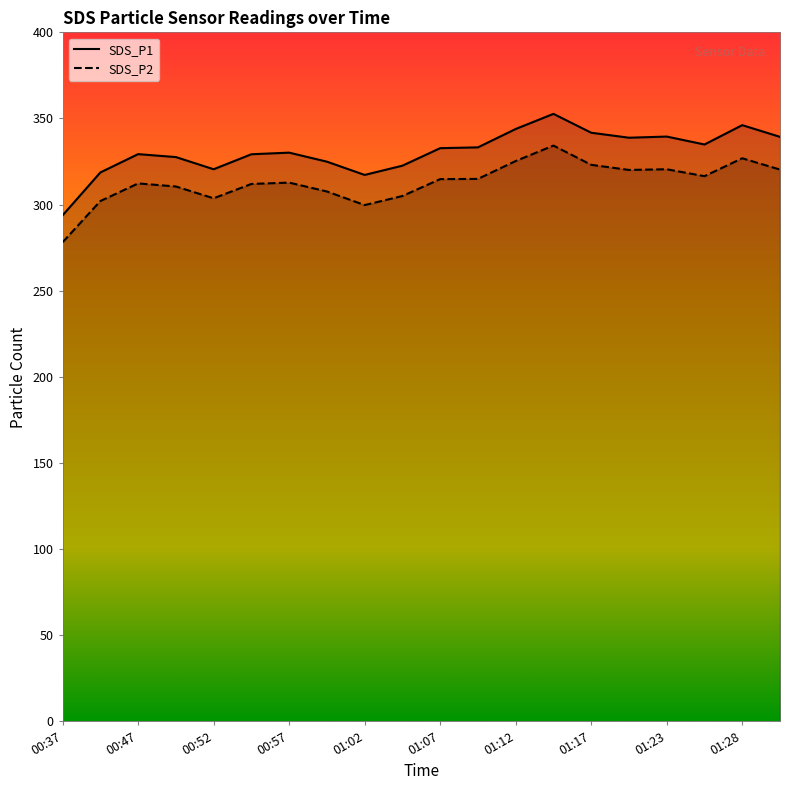

True or false: SDS_P1 and SDS_P2 cross at least once.

False